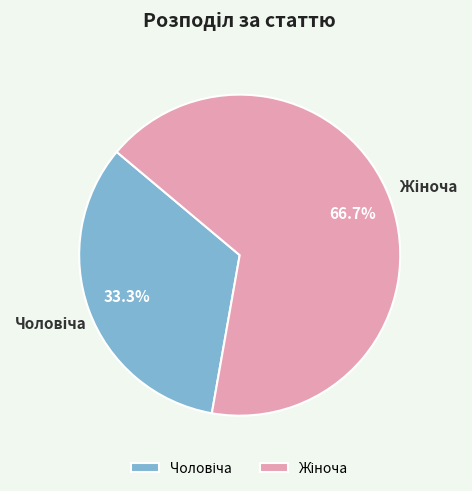

Is there any slice that represents more than half of the pie?

Yes